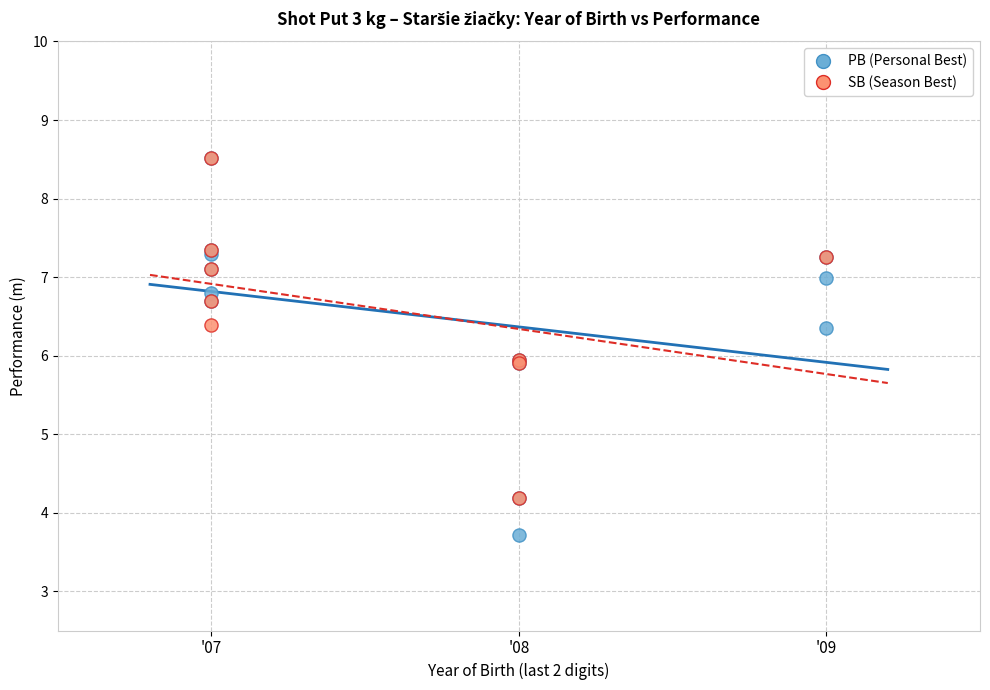

Which series contains the lowest Y value?

PB (Personal Best)